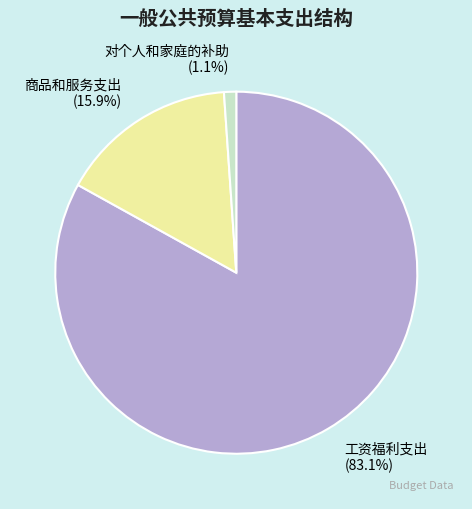

Is there any slice that represents more than half of the pie?

Yes